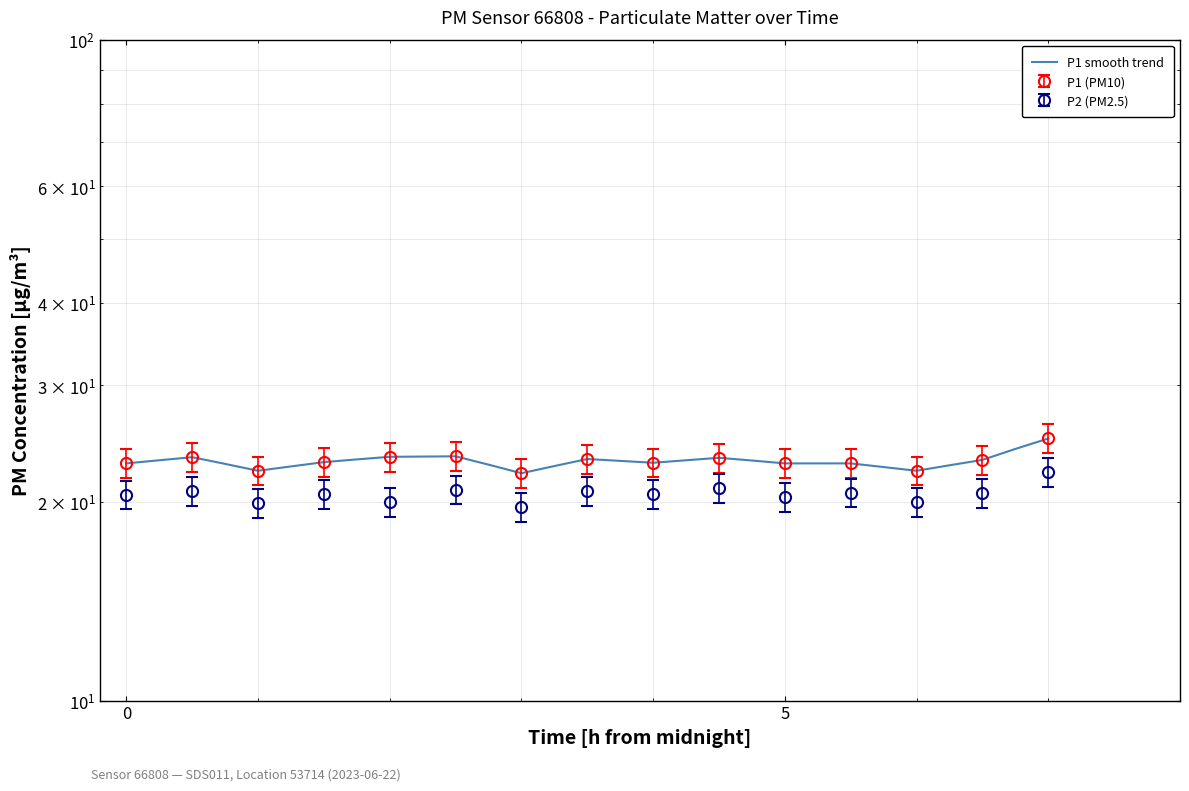

How many lines are shown in the chart?

1